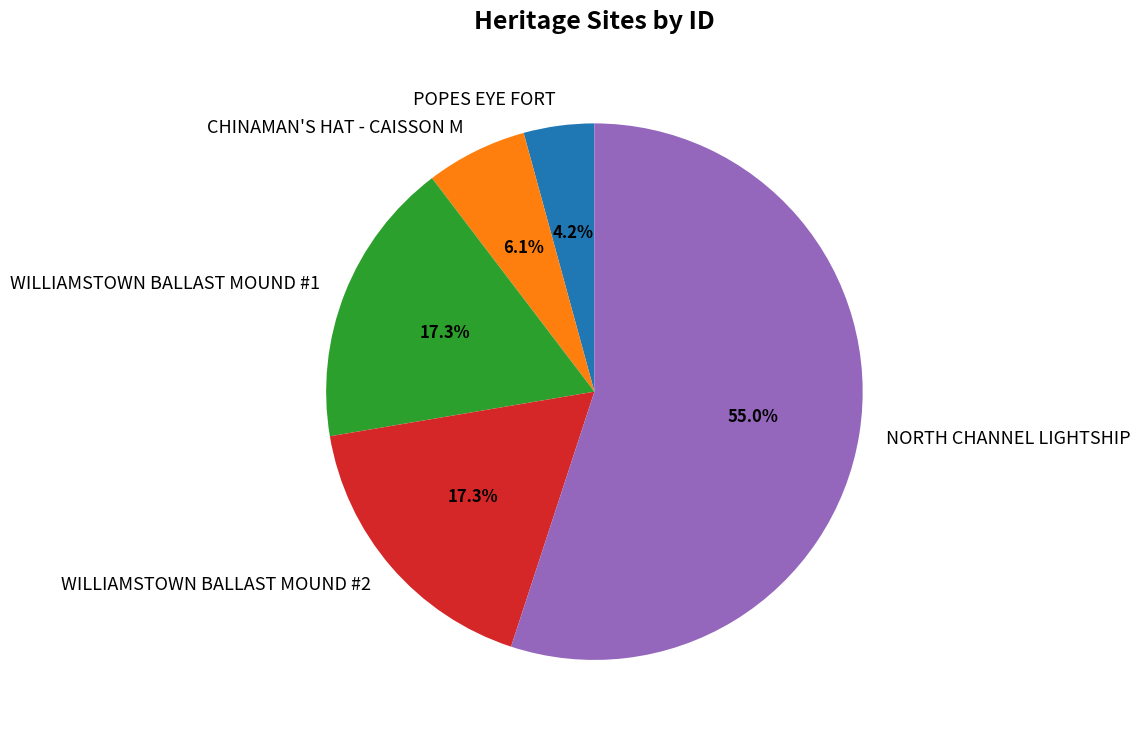

Count the number of slices in the pie.

5